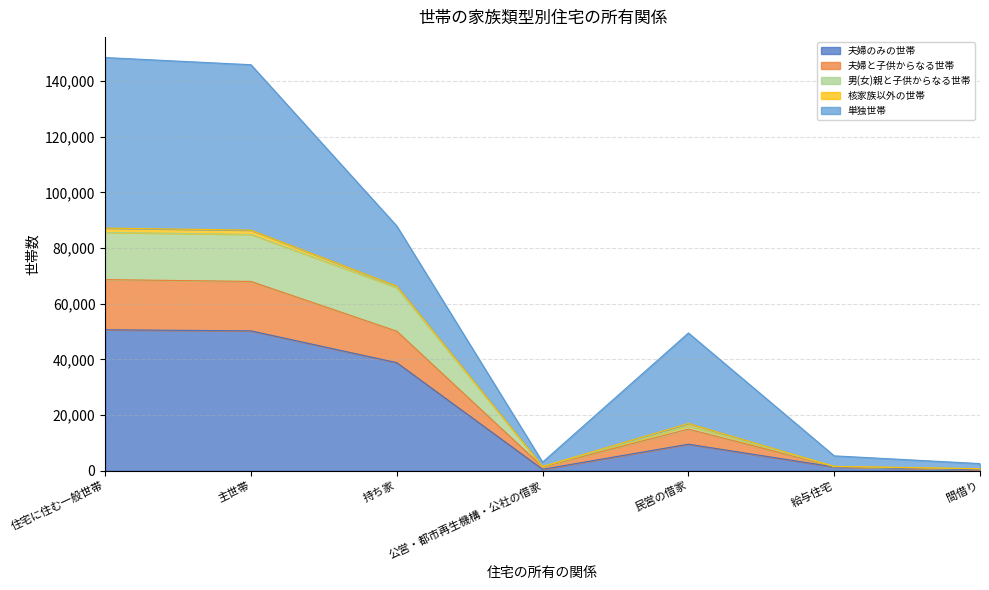

The 男(女)親と子供からなる世帯 series shows 9994 at 民営の借家. True or false?

False